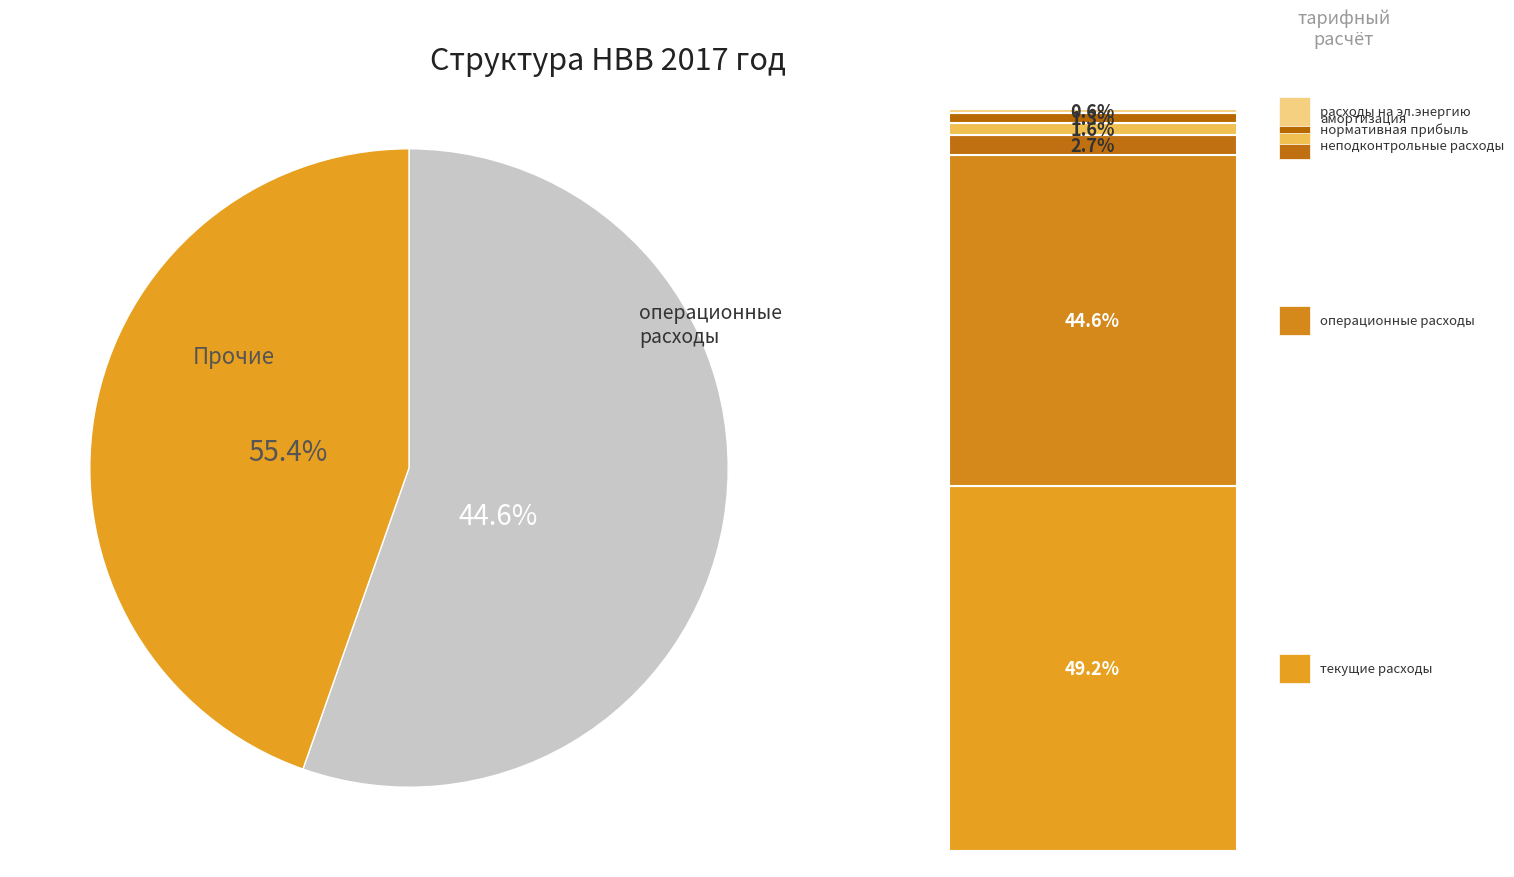

Is the sum of амортизация and операционные расходы greater than half?

No